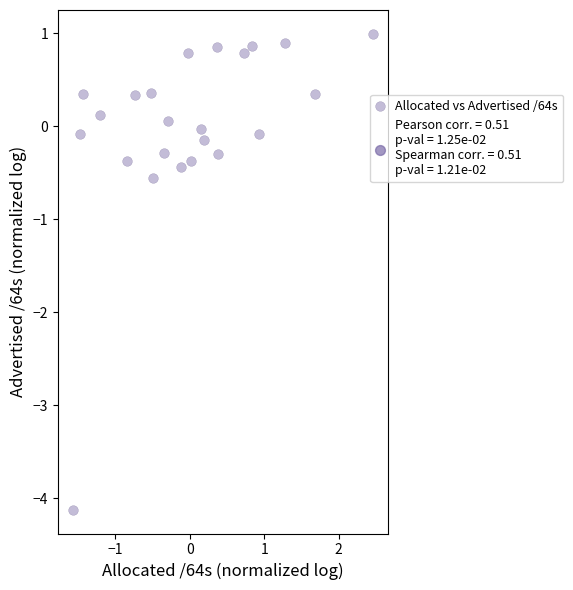

What is the range of X values (max minus min)?

4.0